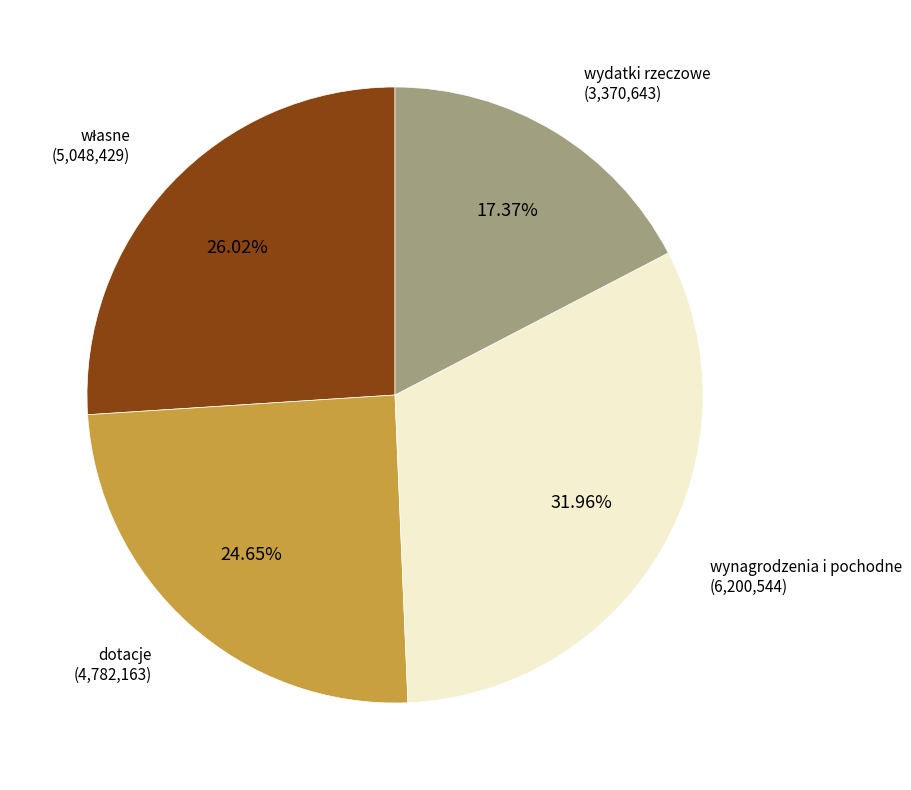

What is the ratio of the value at dotacje to the value at wynagrodzenia i pochodne?

0.8